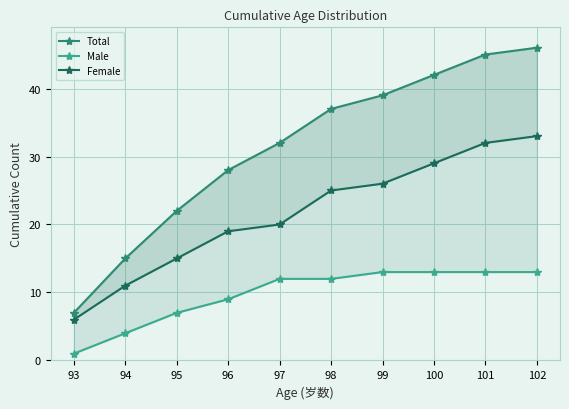

True or false: Total and Male intersect in this chart.

False